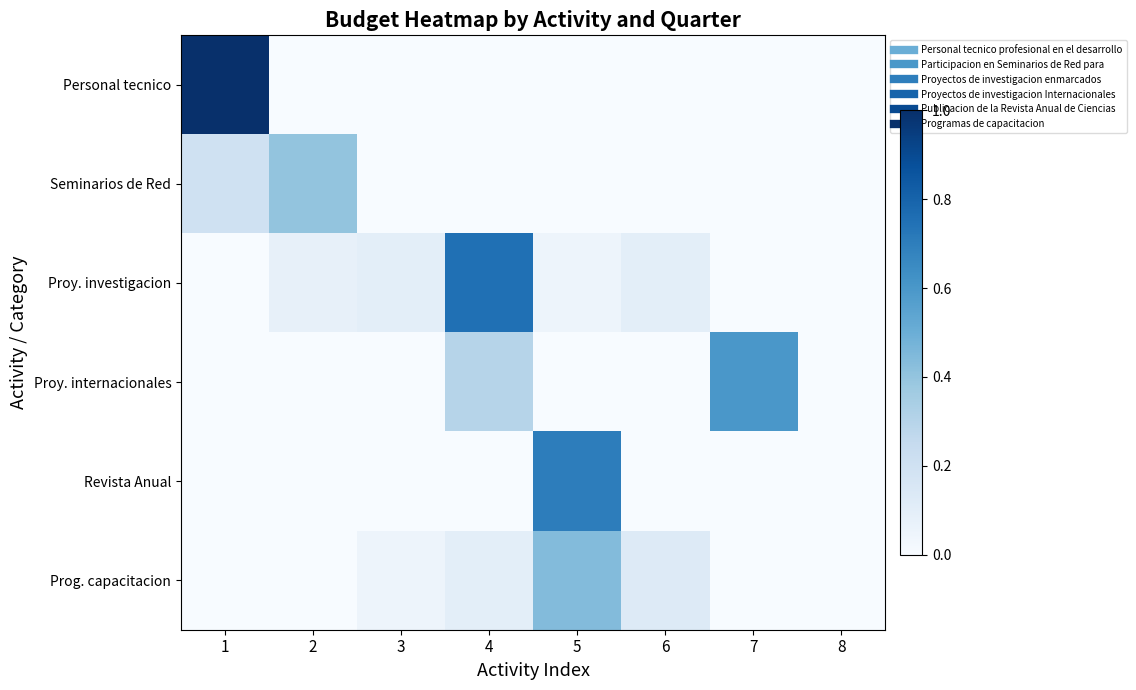

What is the spread (max minus min) of values at 3?

10000